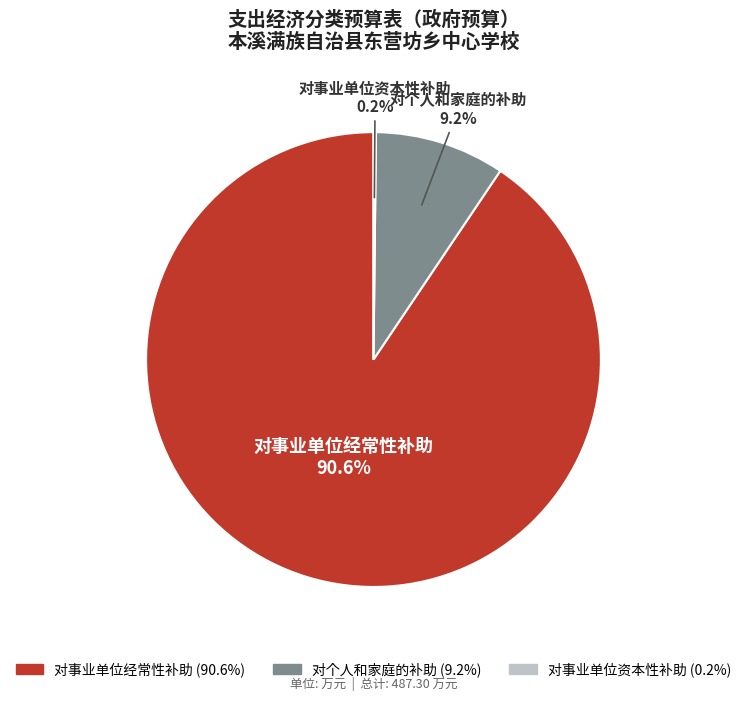

The 对个人和家庭的补助 slice represents 20% of the pie. True or false?

False